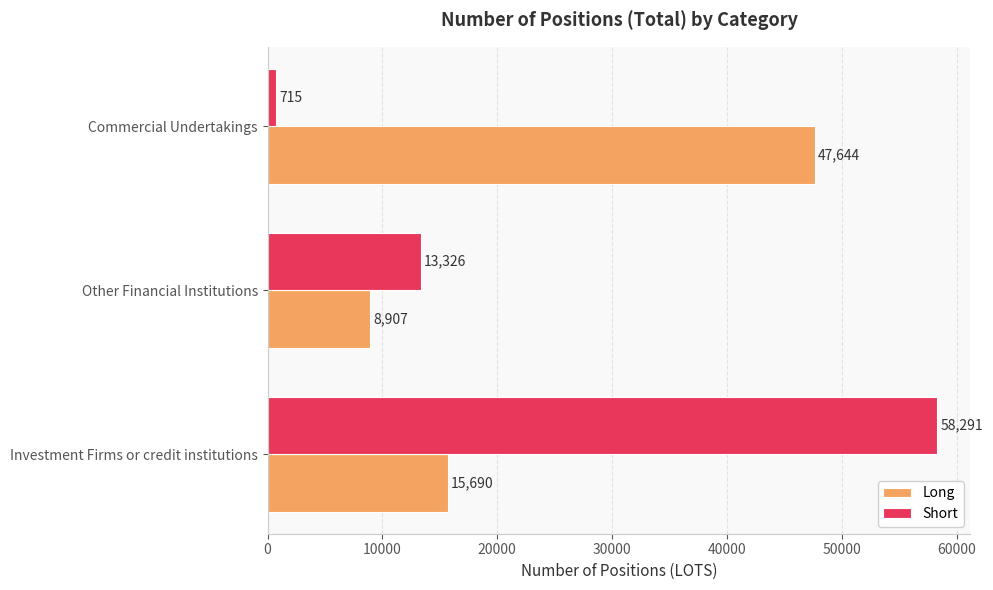

Between Investment Firms or credit institutions and Other Financial Institutions, which series saw the biggest shift?

Short